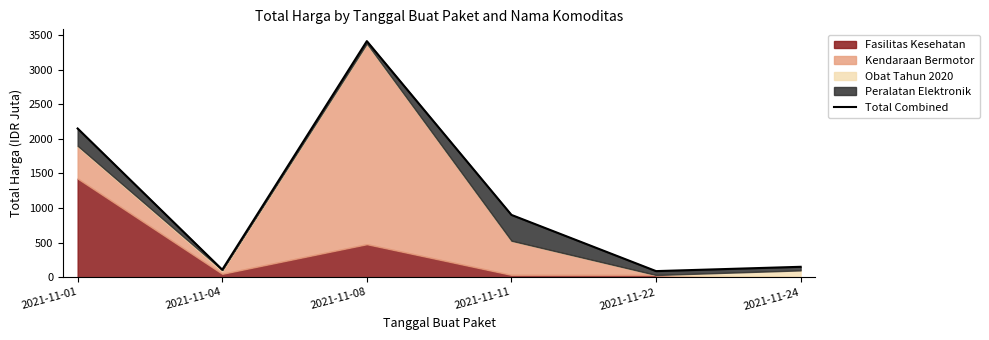

List the labels in order of value, smallest first.

2021-11-22, 2021-11-04, 2021-11-24, 2021-11-11, 2021-11-01, 2021-11-08